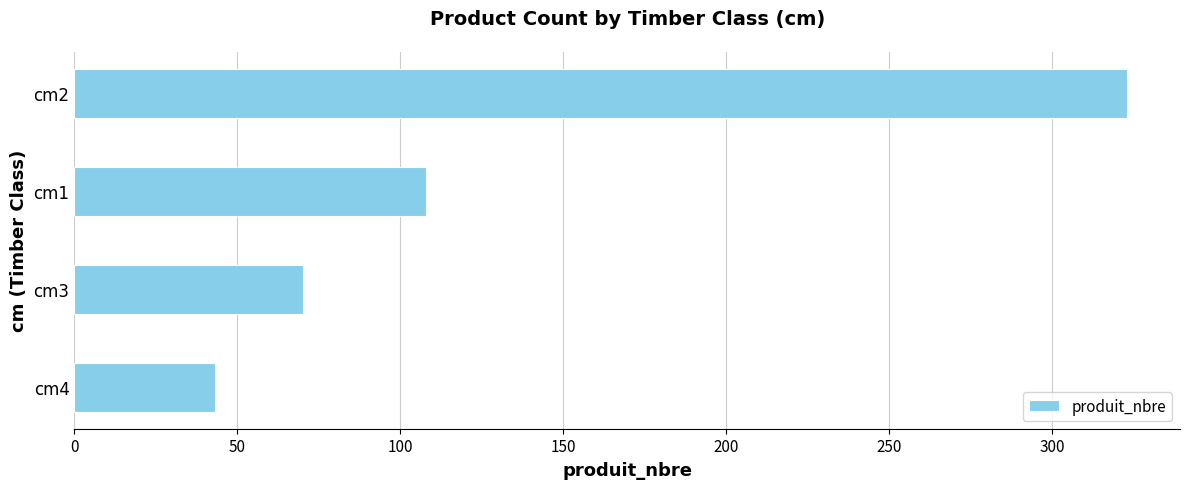

Approximately how many times larger is the value at cm2 compared to cm3?

4.6